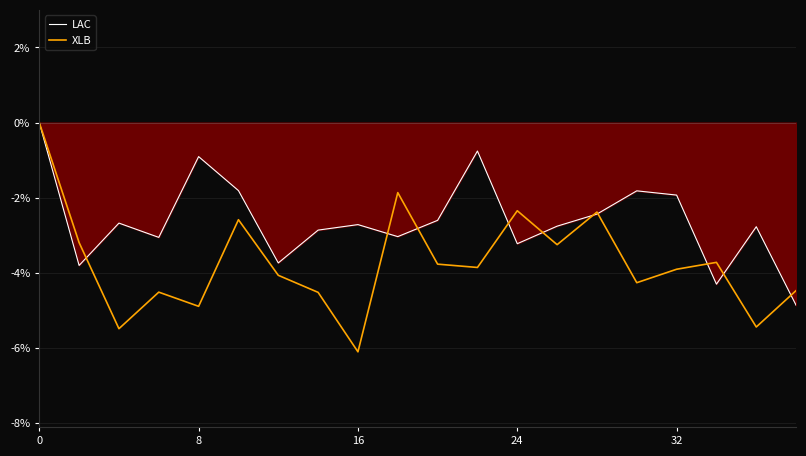

Which series has the largest total across all categories?

LAC